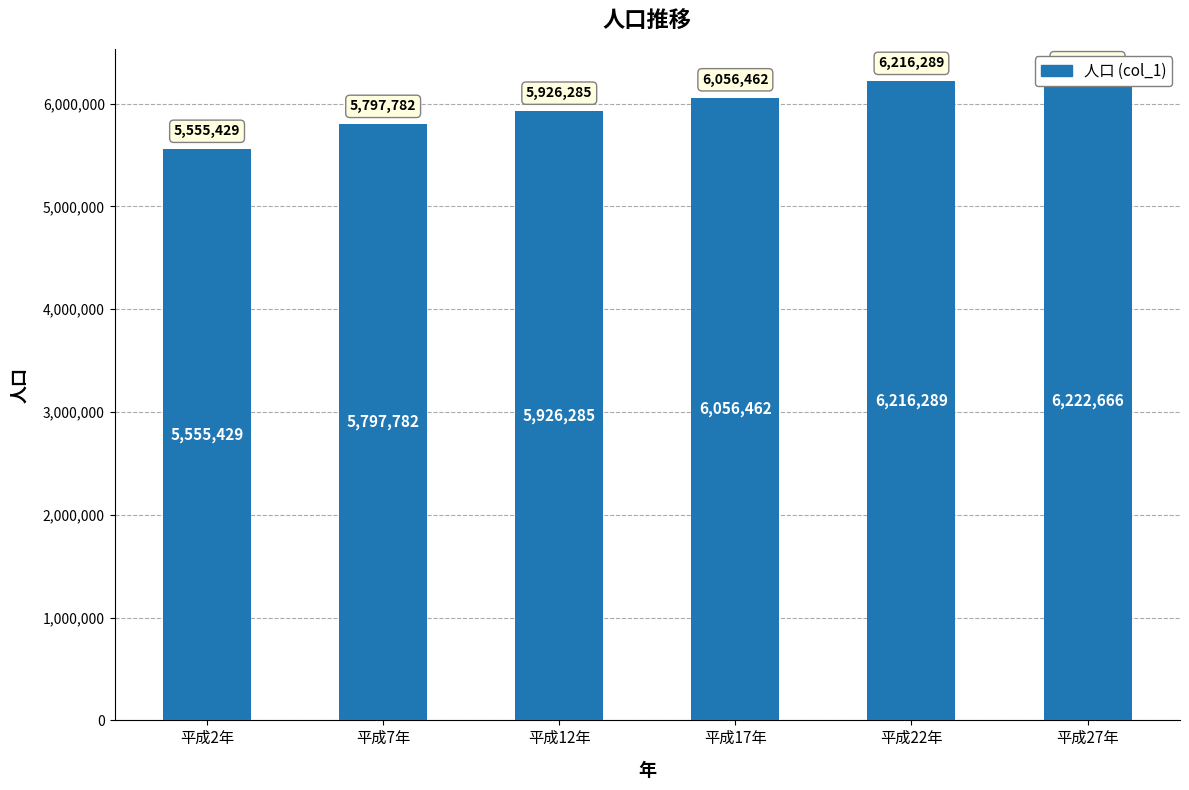

How many data points are less than 6056462?

3